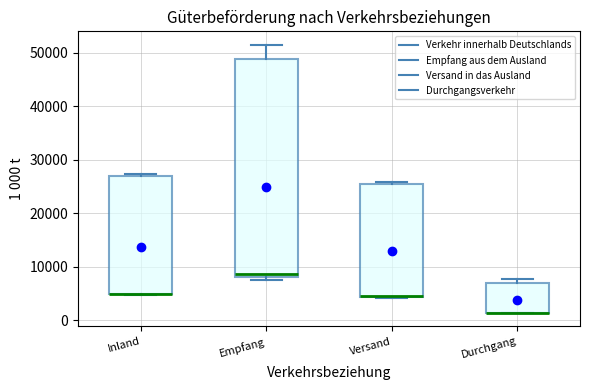

Where is the upper edge of the box for Durchgang on the y-axis? The values are not printed on the chart, so give them approximately, as read against the axis.

7000